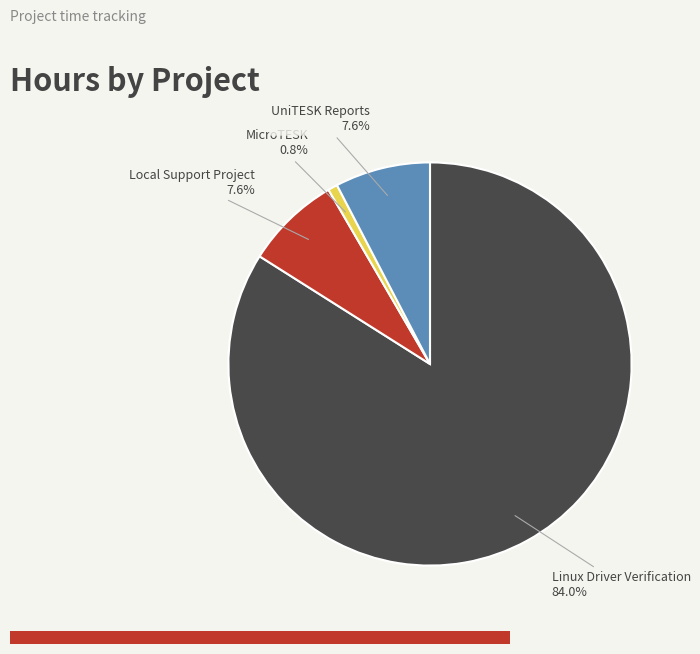

How many segments does this pie chart have?

4